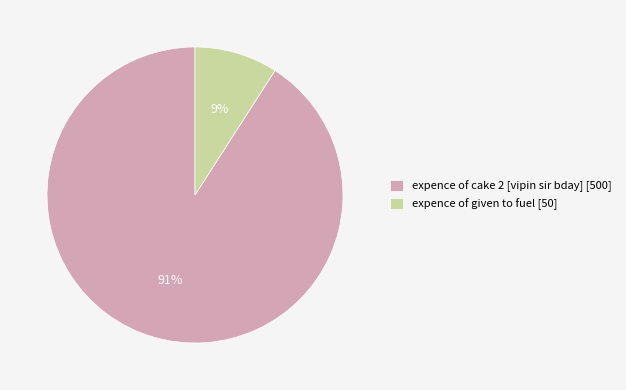

Which has a higher value, expence of given to fuel [50] or expence of cake 2 [vipin sir bday] [500]?

expence of cake 2 [vipin sir bday] [500]